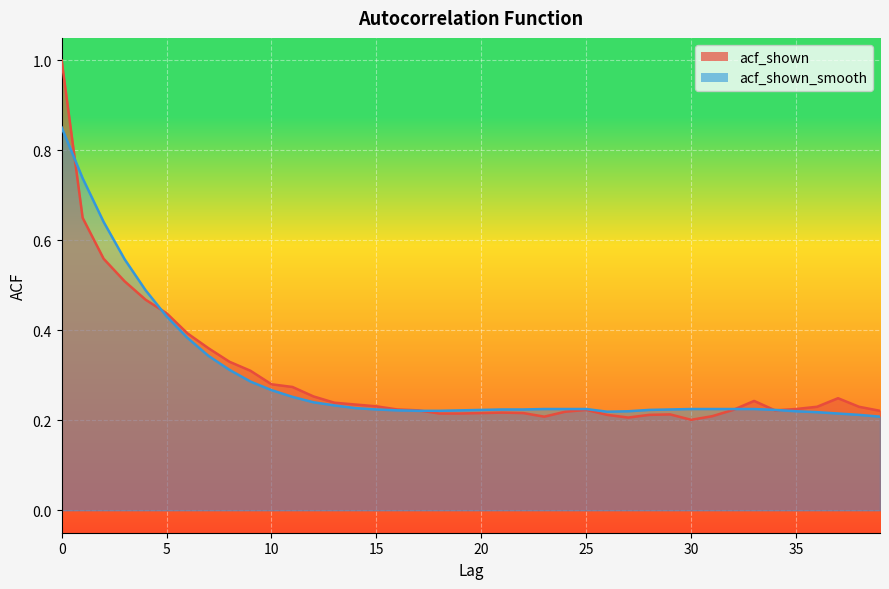

Where is acf_shown_smooth nearest to the value 0?

39